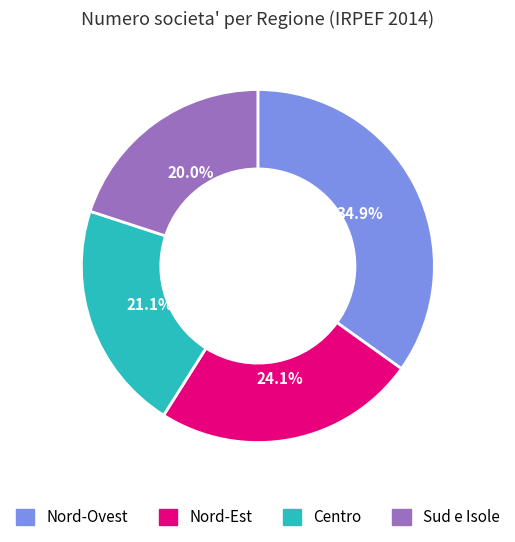

Is there any slice that represents more than half of the pie?

No